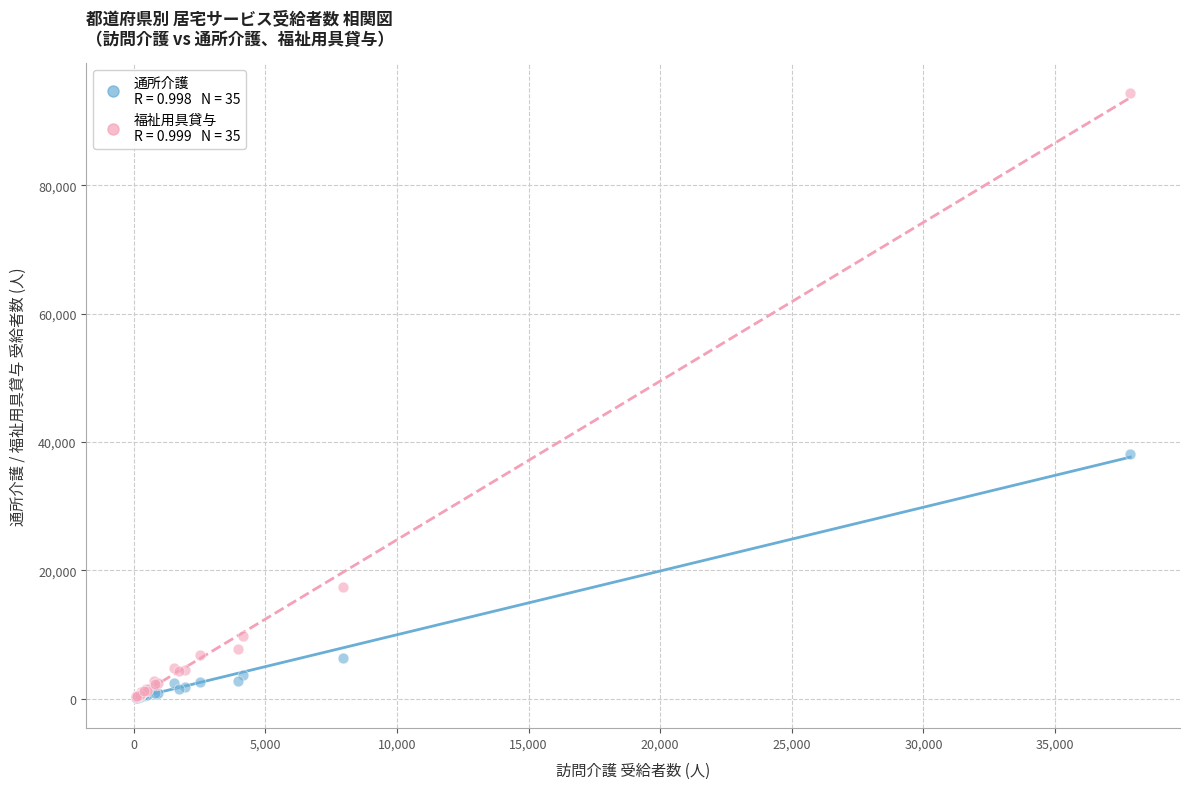

Across all series, what Y value is closest to 47231?

38098